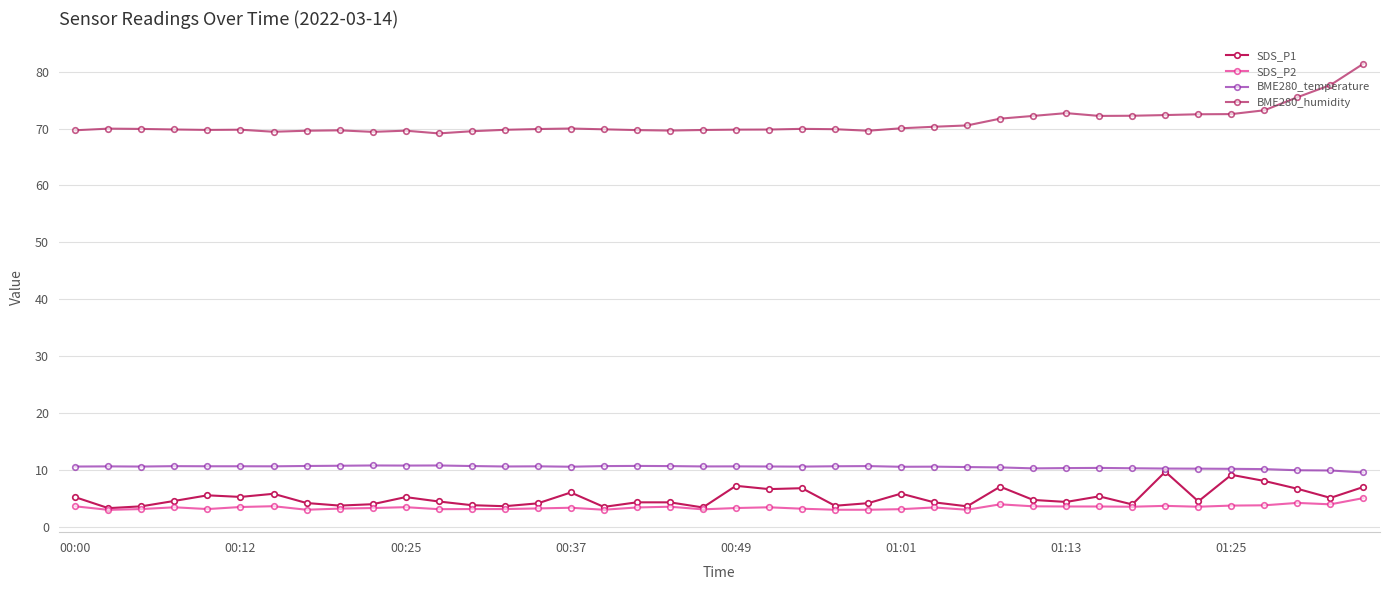

What is the sum of all BME280_temperature values?

423.4